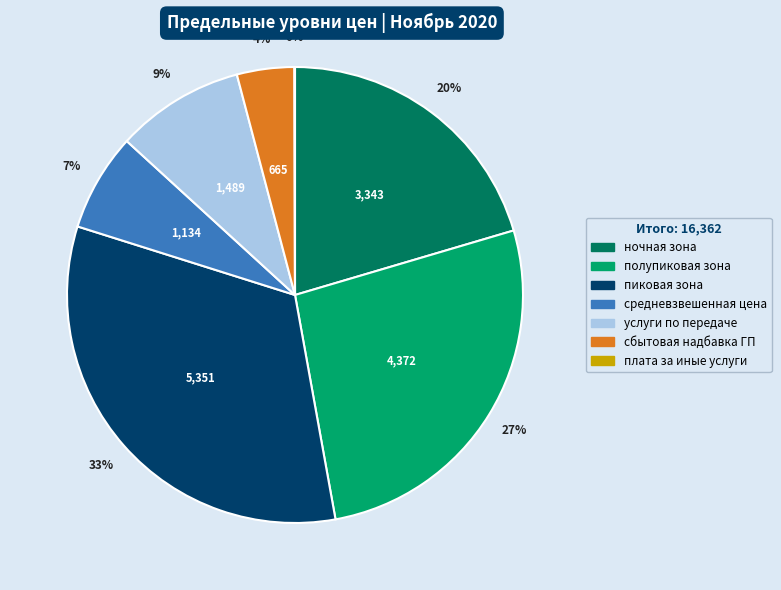

Is it true that услуги по передаче is 22% of the pie?

False